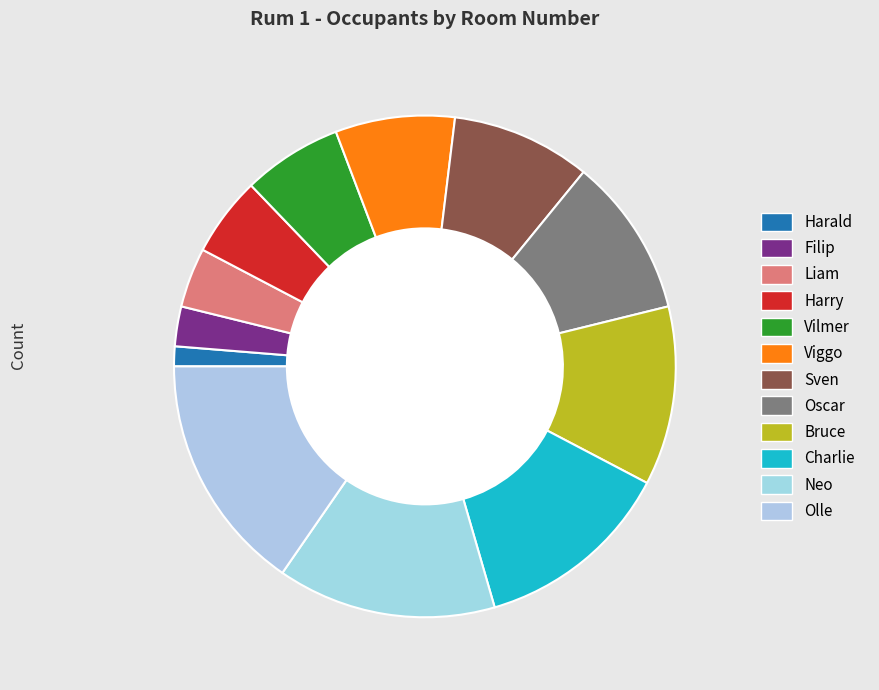

Which category has the biggest portion of the pie?

Olle